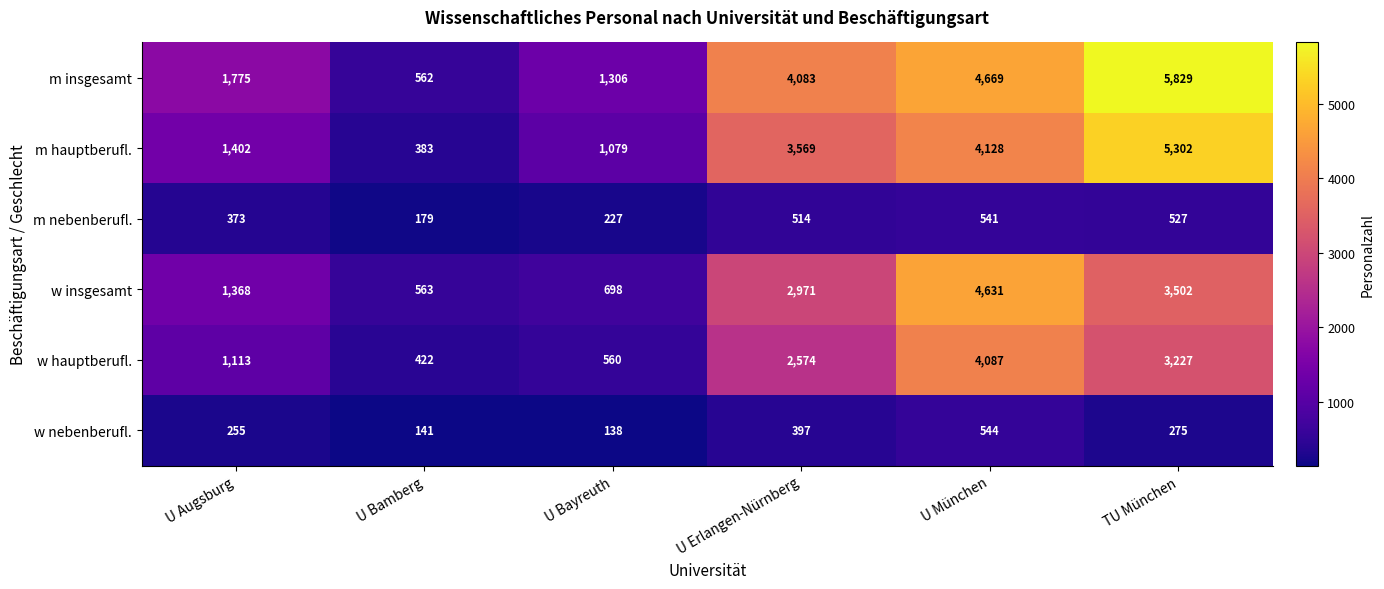

What is the greatest value displayed?

5829